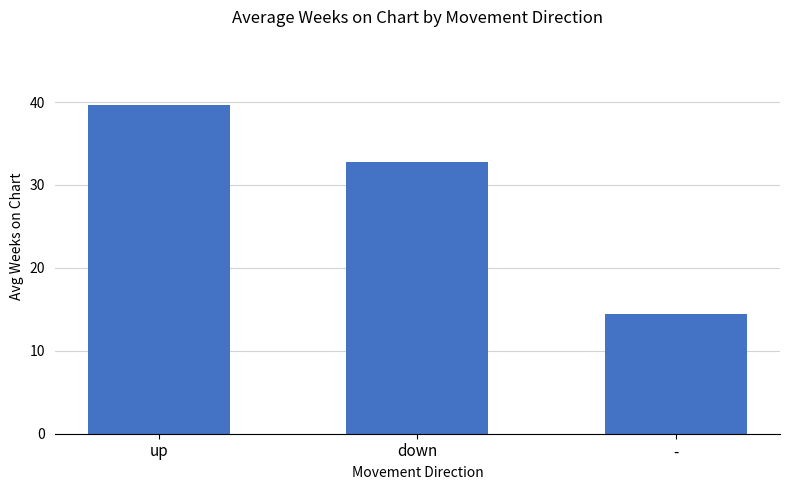

Which category has the highest value across all series?

up